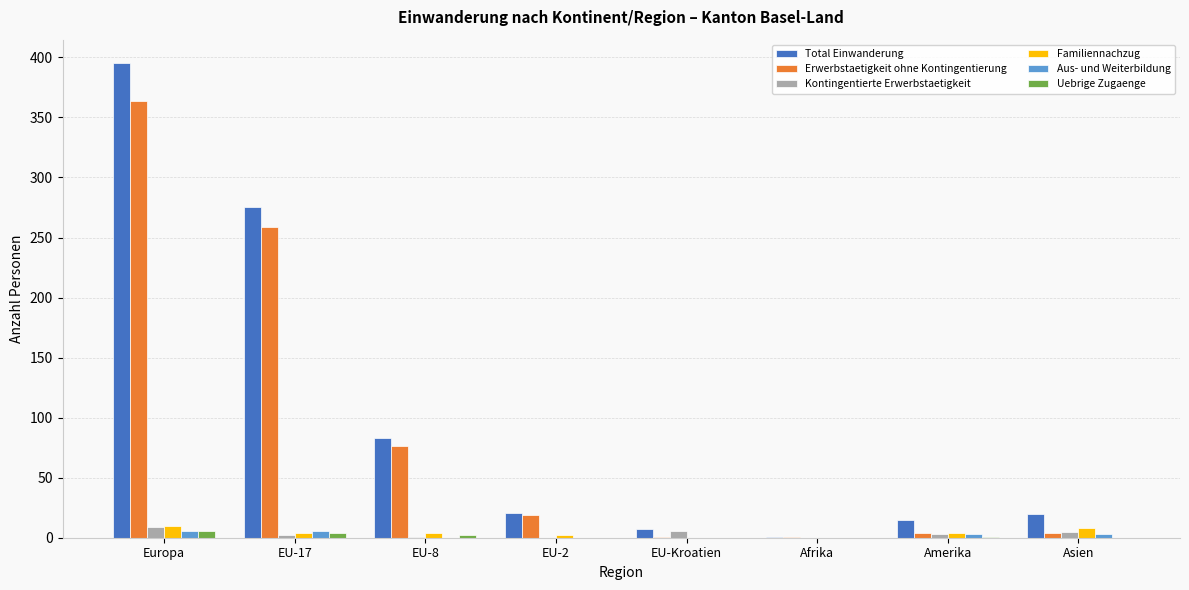

What is the average value of the Total Einwanderung series?

102